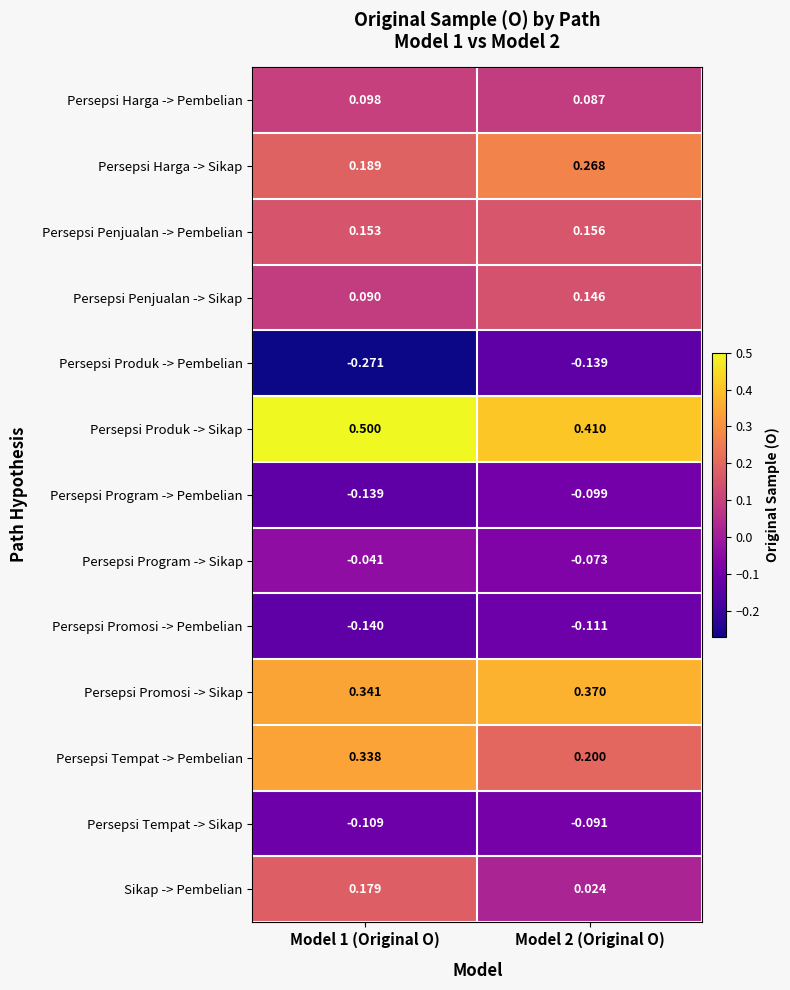

List the series in order of their peak value, lowest first.

Persepsi Produk -> Pembelian, Persepsi Promosi -> Pembelian, Persepsi Program -> Pembelian, Persepsi Tempat -> Sikap, Persepsi Program -> Sikap, Persepsi Harga -> Pembelian, Persepsi Penjualan -> Sikap, Persepsi Penjualan -> Pembelian, Sikap -> Pembelian, Persepsi Harga -> Sikap, Persepsi Tempat -> Pembelian, Persepsi Promosi -> Sikap, Persepsi Produk -> Sikap